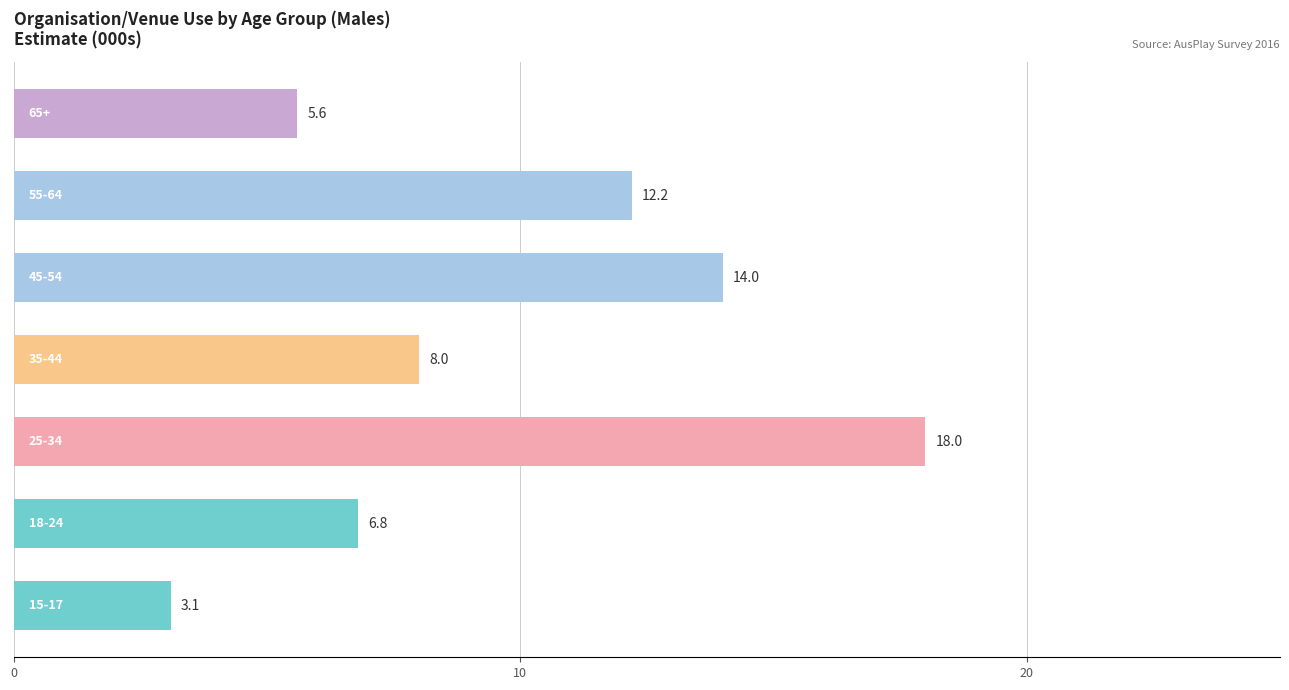

What is the difference between the second highest and minimum values?

10.9